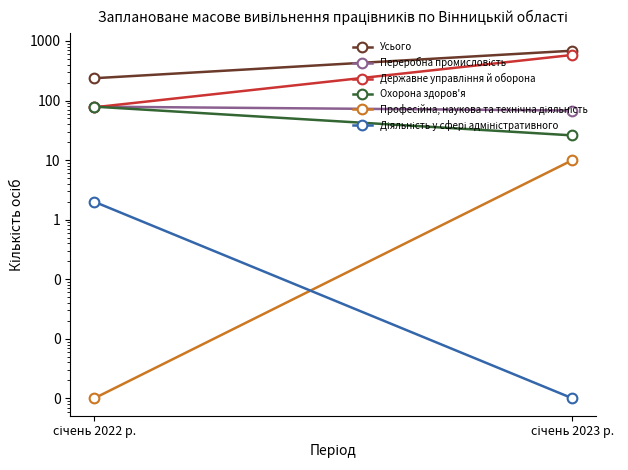

What are all the series names shown in the legend?

Усього, Переробна промисловість, Державне управління й оборона, Охорона здоров'я, Професійна, наукова та технічна діяльність, Діяльність у сфері адміністративного